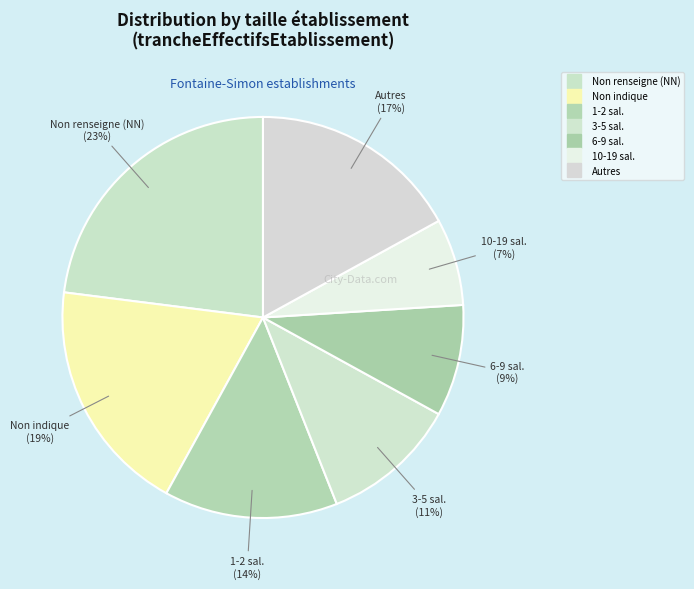

Count the number of slices in the pie.

7